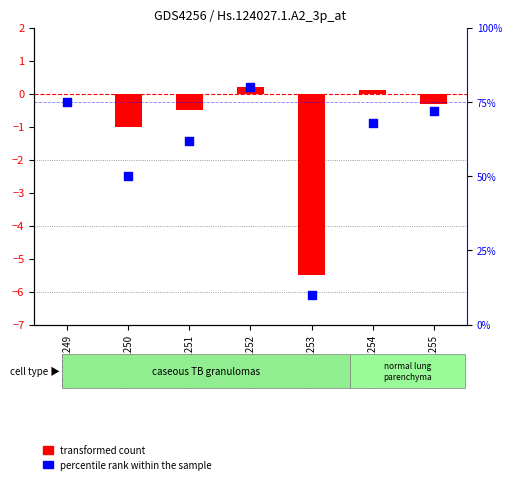

At how many categories does at least one series exceed 38?

6